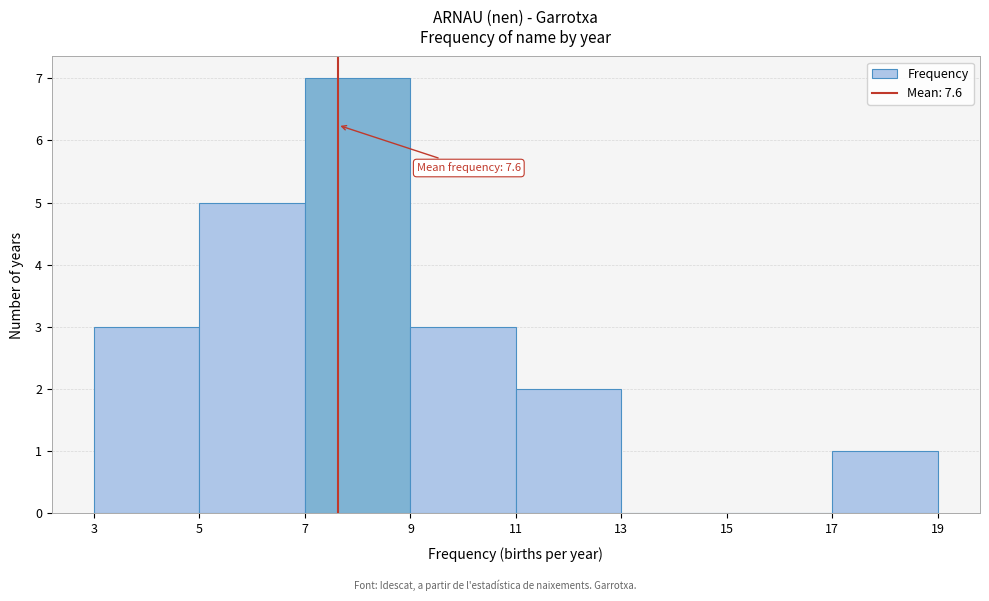

Over which range of the x-axis is the bar tallest?

7 to 9